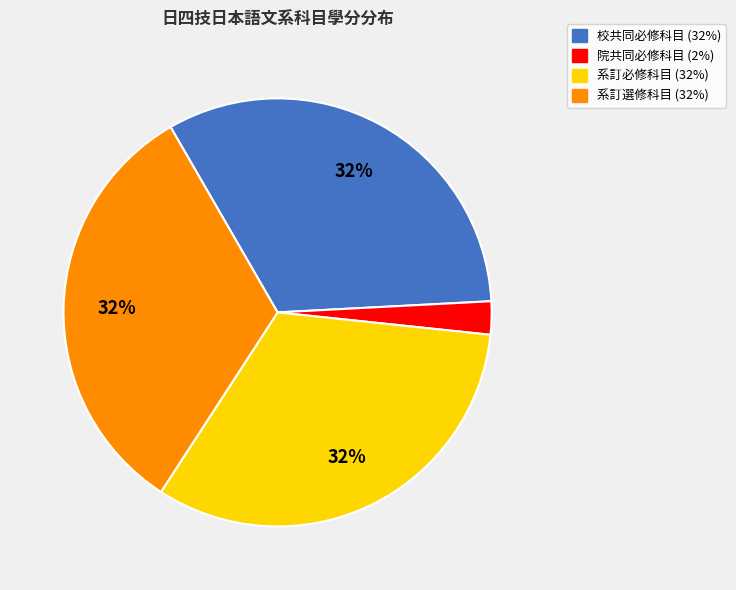

True or false: 系訂必修科目 accounts for 46% of the total.

False